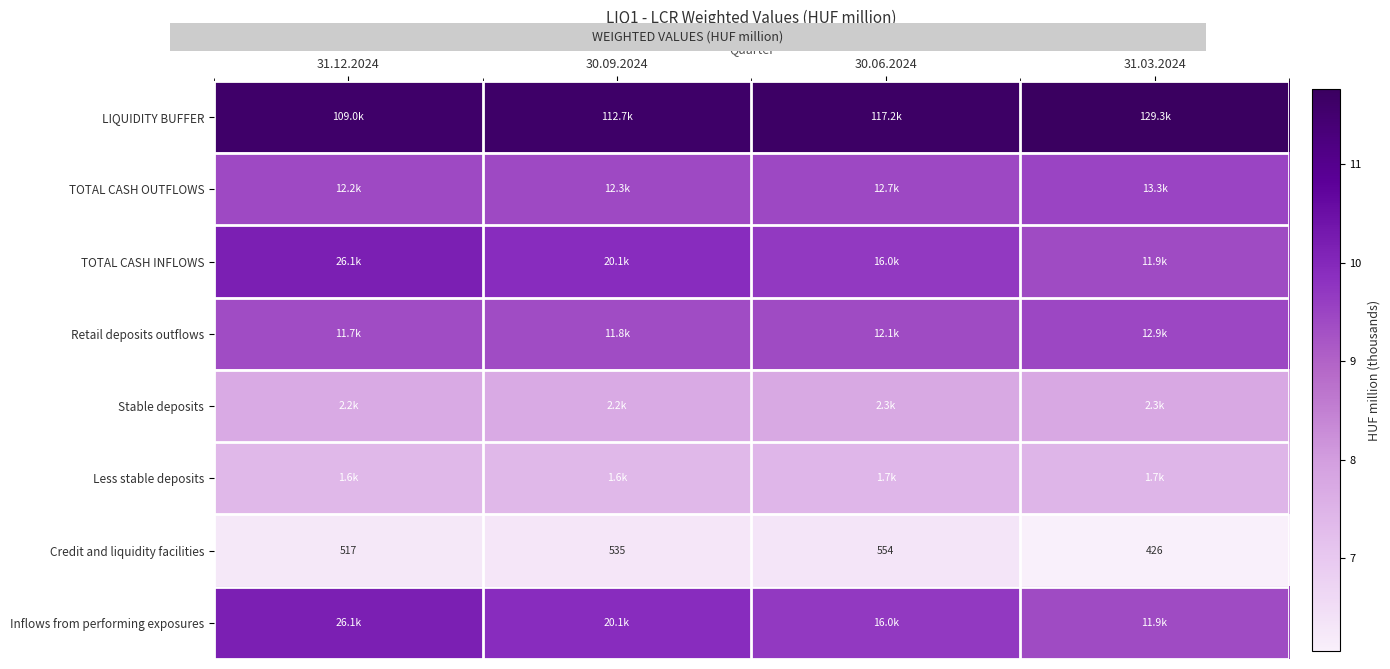

True or false: Retail deposits outflows has a value of 9.5 at 31.03.2024.

True